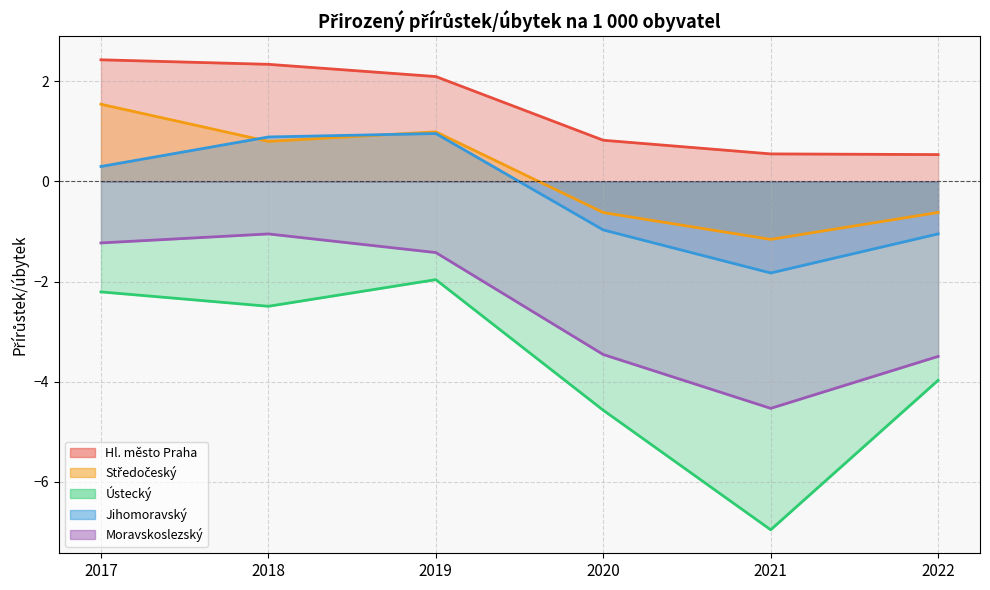

What is the value of the Ústecký point at the 6th from the left?

-4.0